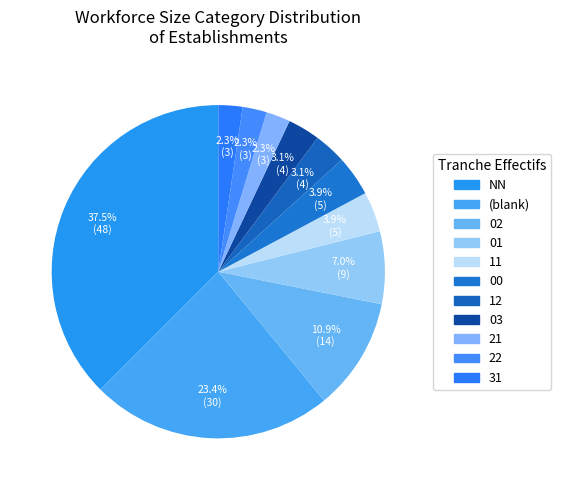

What percentage is the 03 slice, to the nearest percent?

3%